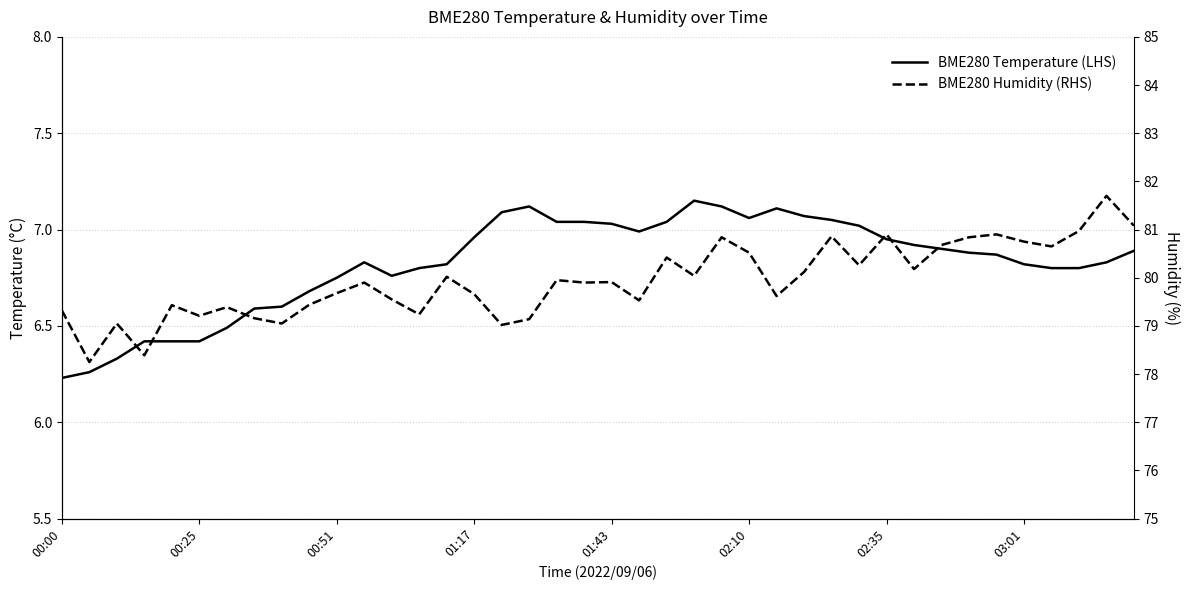

What is the lowest value of the BME280 Temperature (LHS) series?

6.2